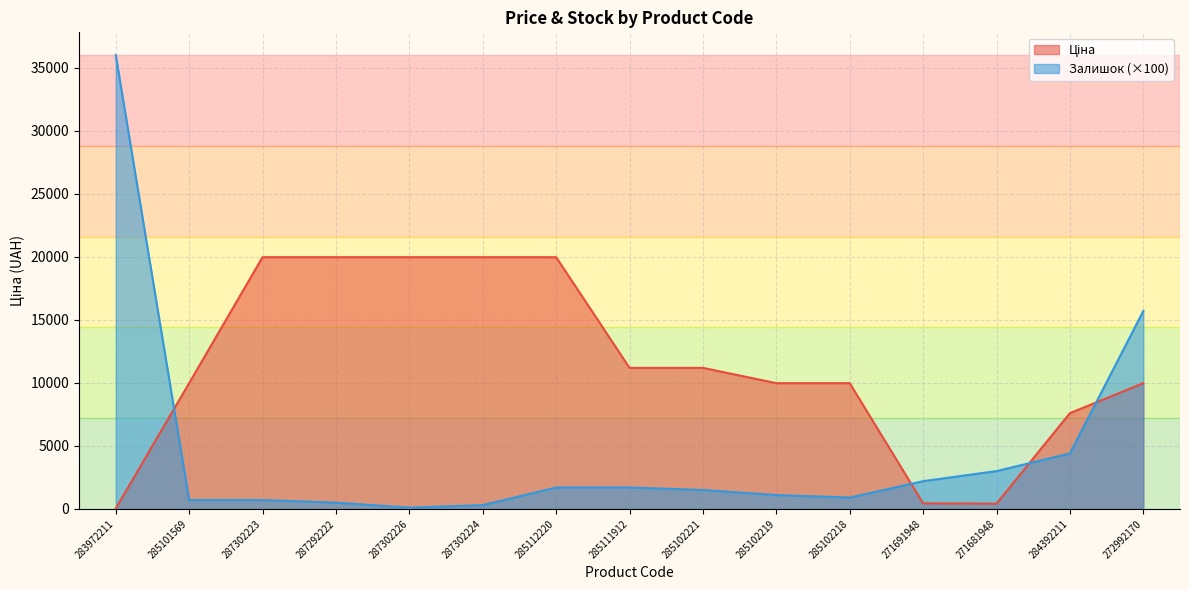

At which category does Залишок reach its first local valley?

287302226